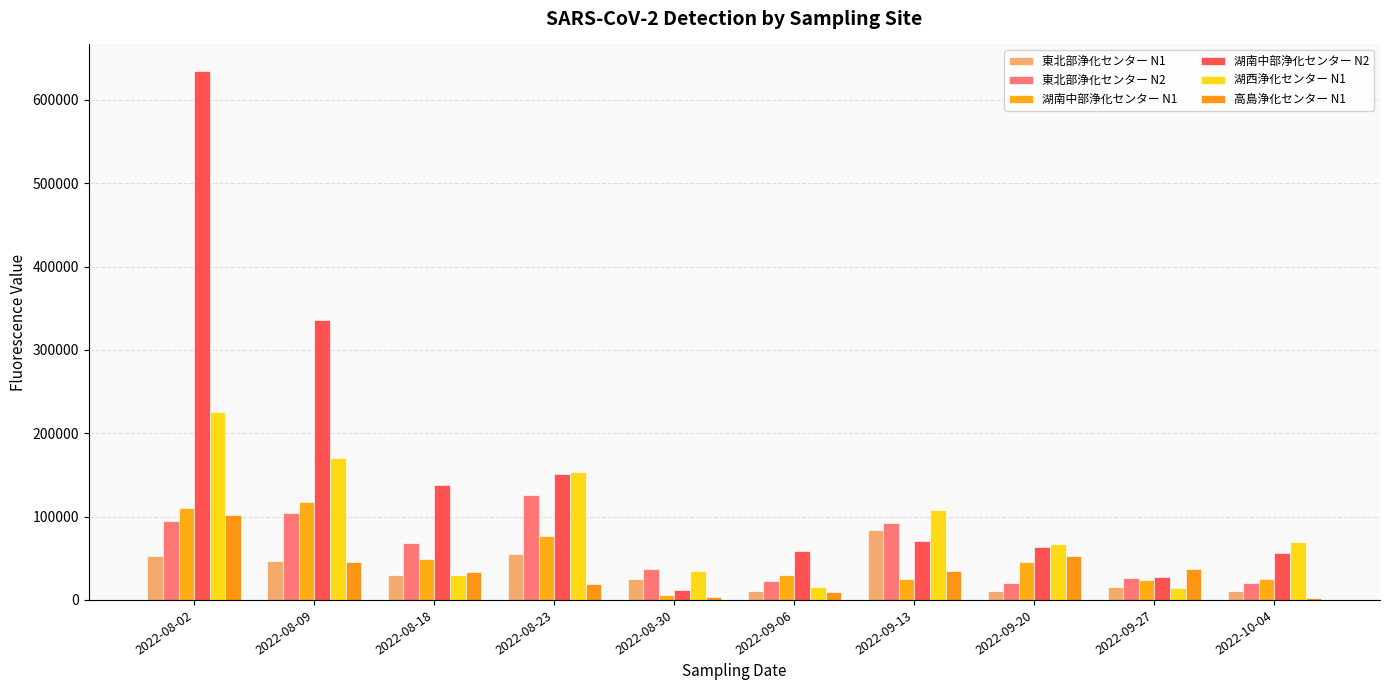

List the series in order of their peak value, highest first.

湖南中部浄化センター N2, 湖西浄化センター N1, 東北部浄化センター N2, 湖南中部浄化センター N1, 高島浄化センター N1, 東北部浄化センター N1